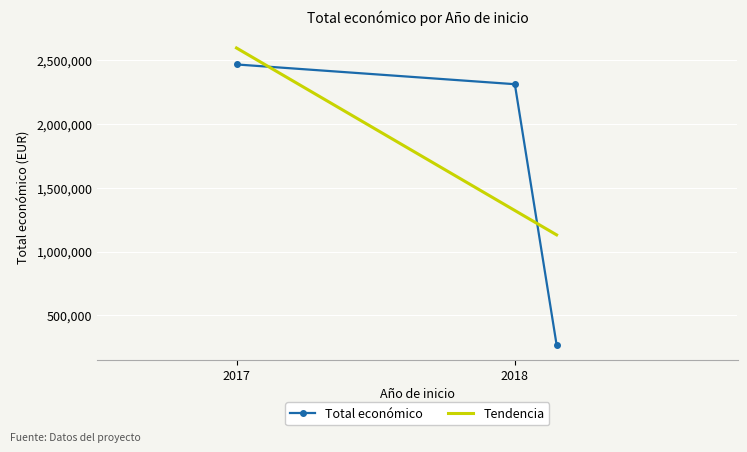

True or false: the data shows 920360 at 2017.

False